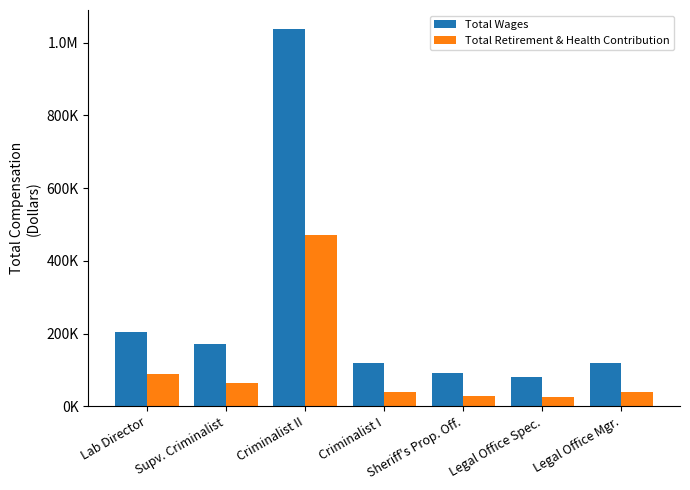

What are all the series names shown in the legend?

Total Wages, Total Retirement & Health Contribution